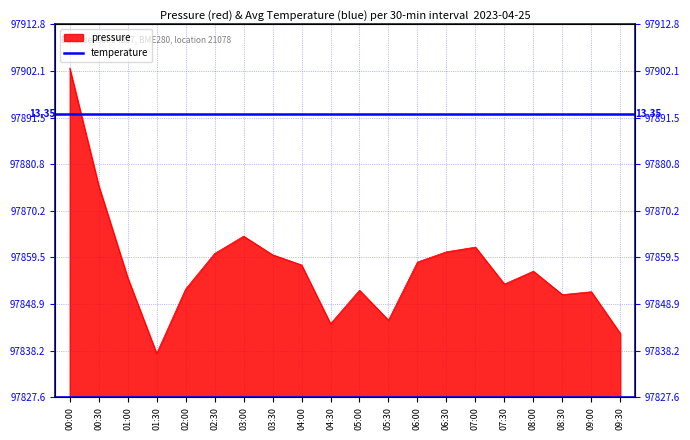

At which category does the data reach its first local peak?

03:00